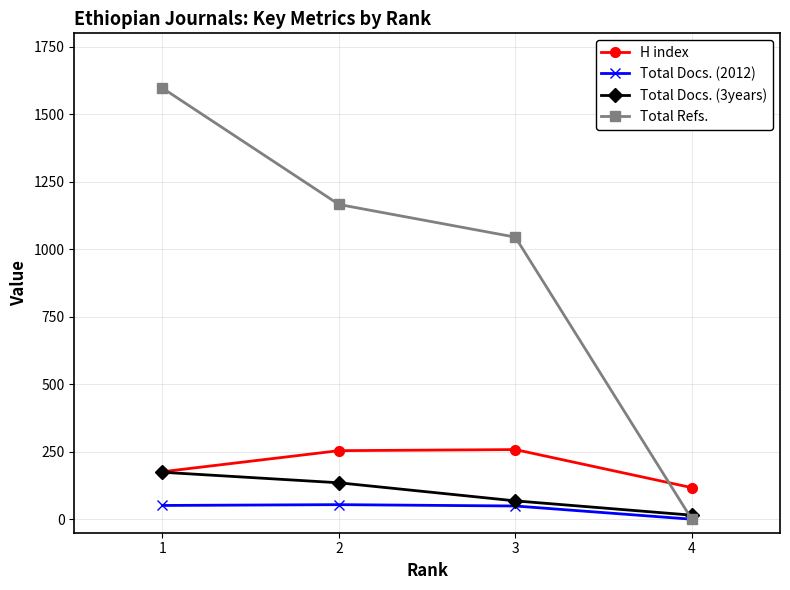

What are all the series names shown in the legend?

H index, Total Docs. (2012), Total Docs. (3years), Total Refs.